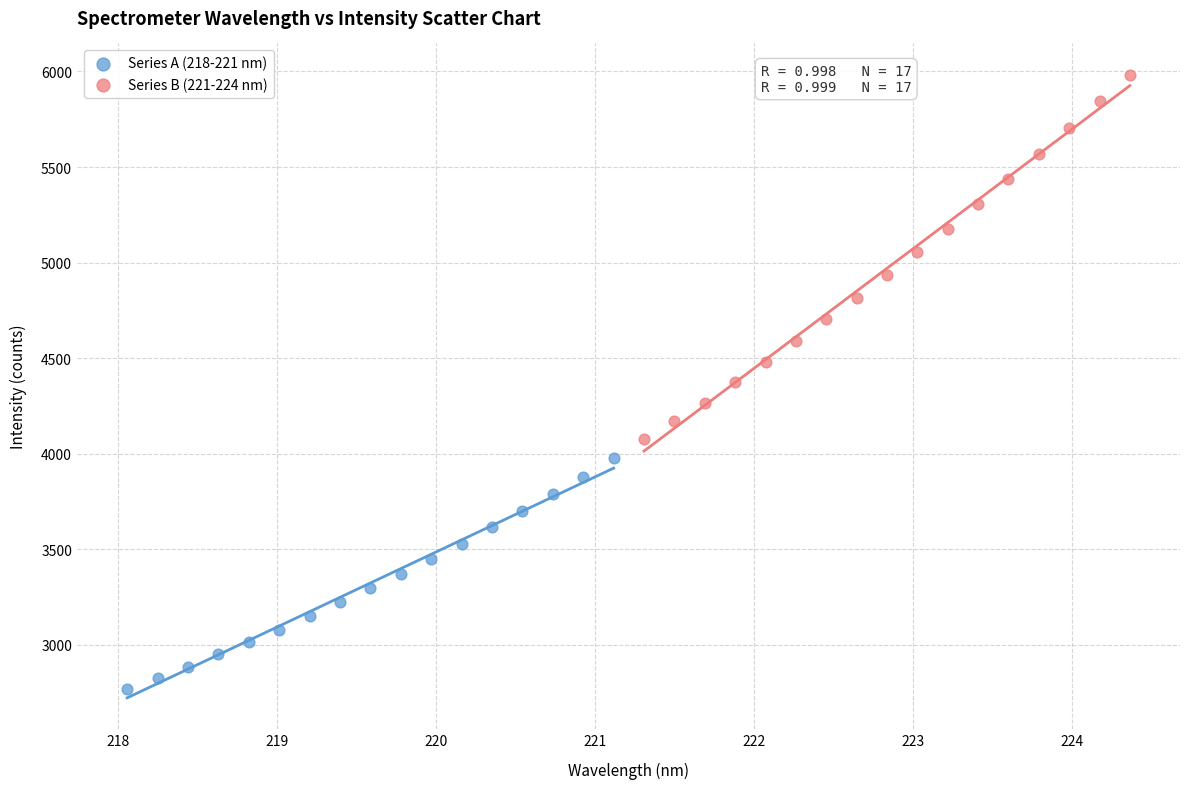

What are all the series names shown in the legend?

Series A (218-221 nm), Series B (221-224 nm)